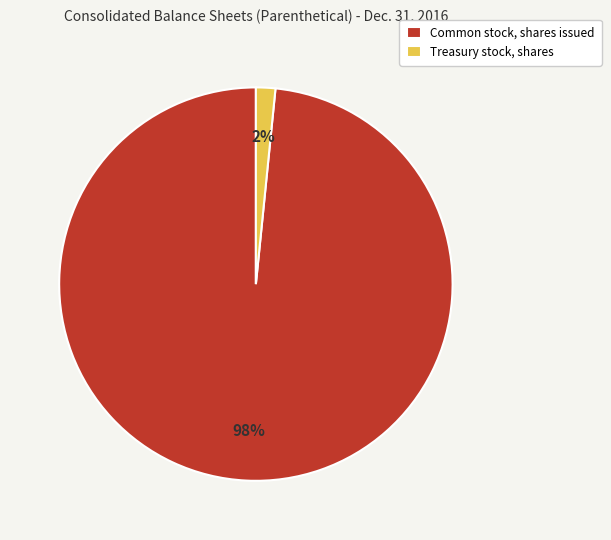

True or false: Common stock, shares issued accounts for 87% of the total.

False